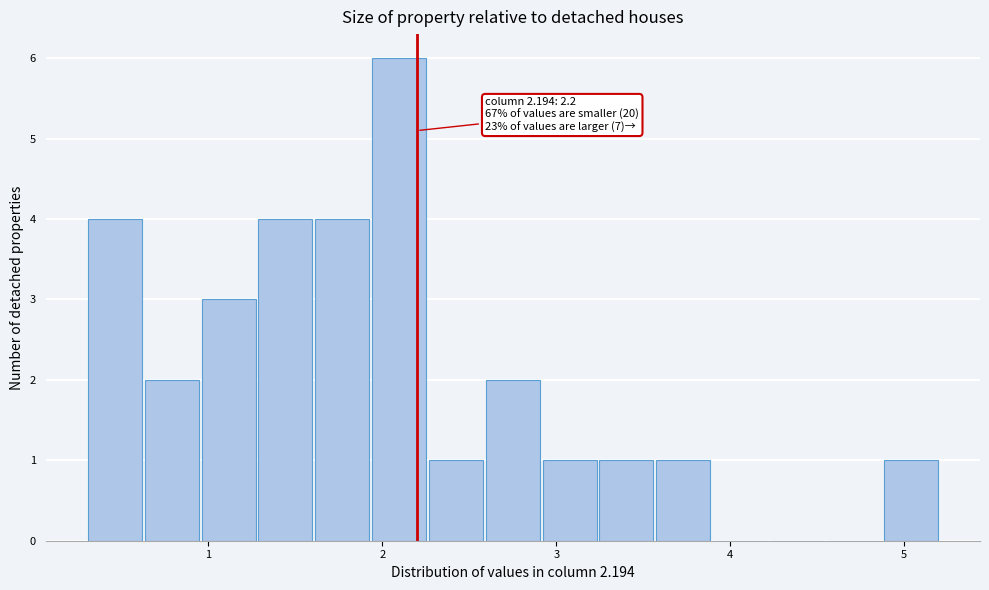

Read against the x-axis, roughly where is the centre of the tallest bar?

2.1